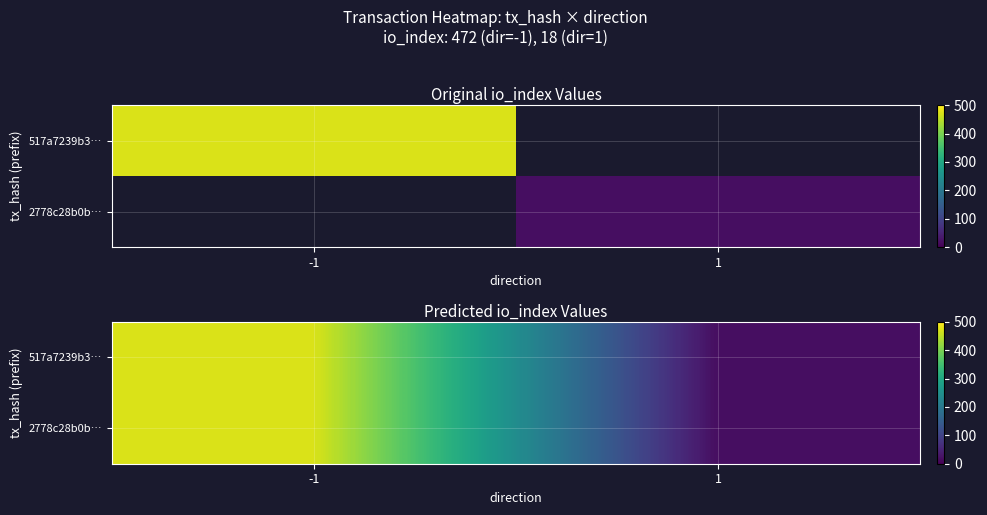

What is the sum of the 2778c28b0b… values at 1 and -1?

490